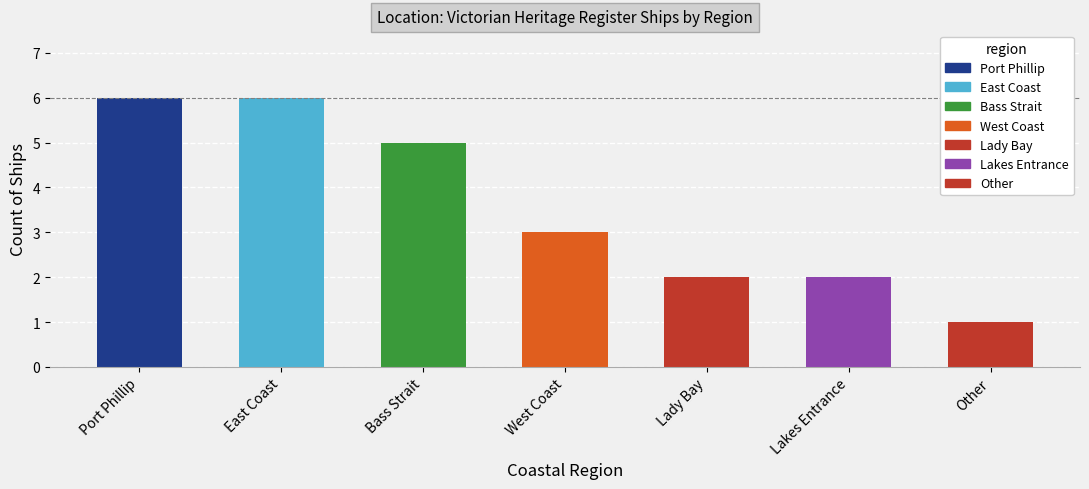

What is the ratio of the value at West Coast to the value at Port Phillip?

0.5